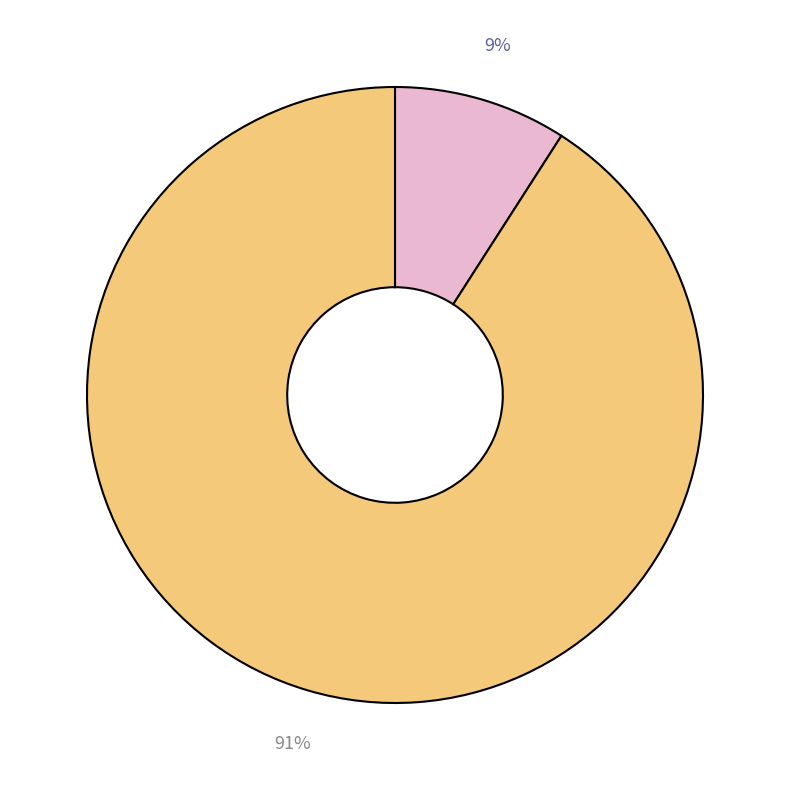

To the nearest percent, what is the difference between the largest and smallest slice percentages?

82%